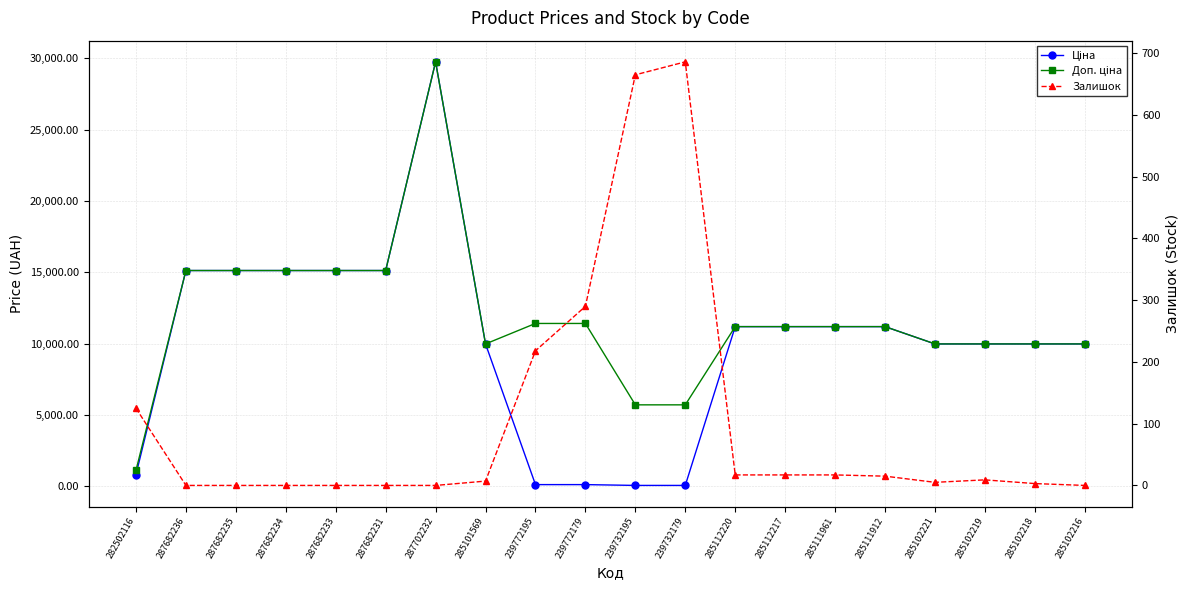

What is the sum of the Ціна values at 285102221 and 239772179?

10089.1